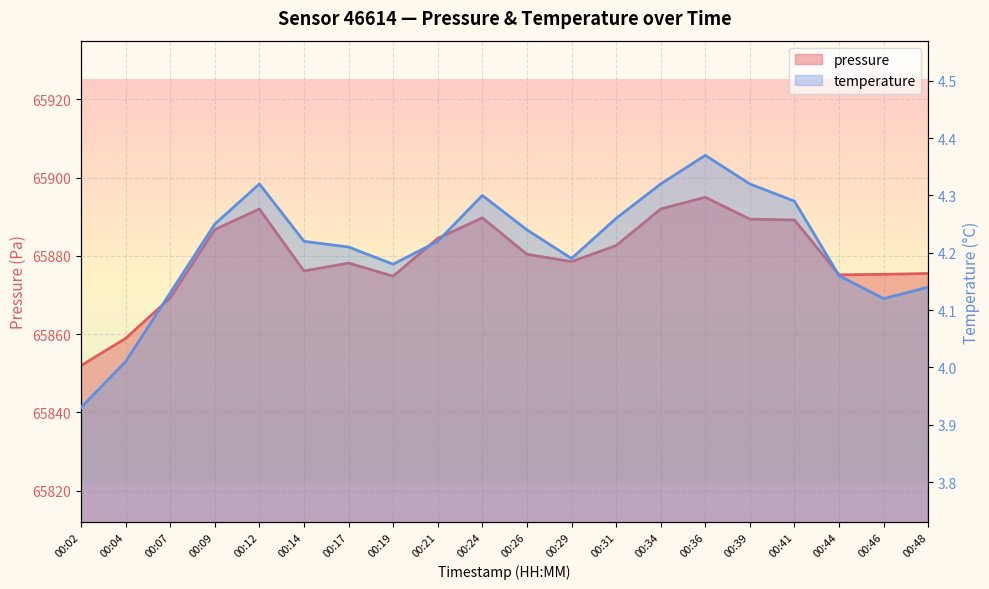

Rank the series at 00:46 from highest to lowest value.

pressure, temperature